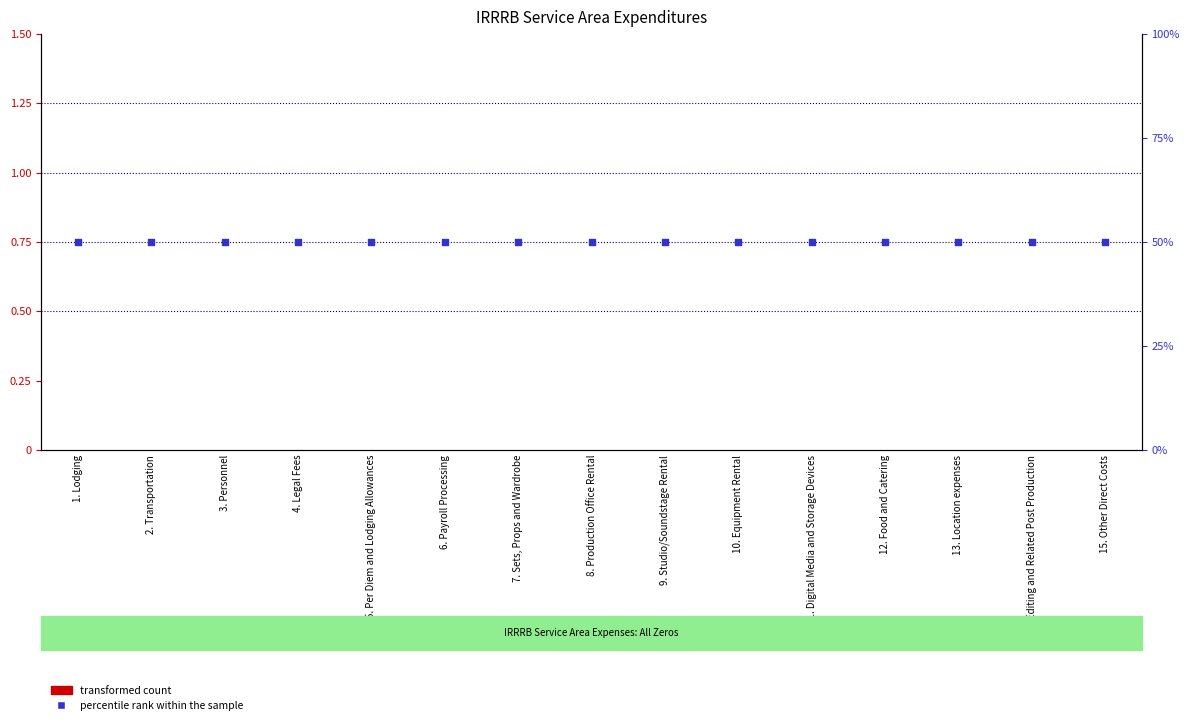

What is the total value across all series at 10. Equipment Rental?

50